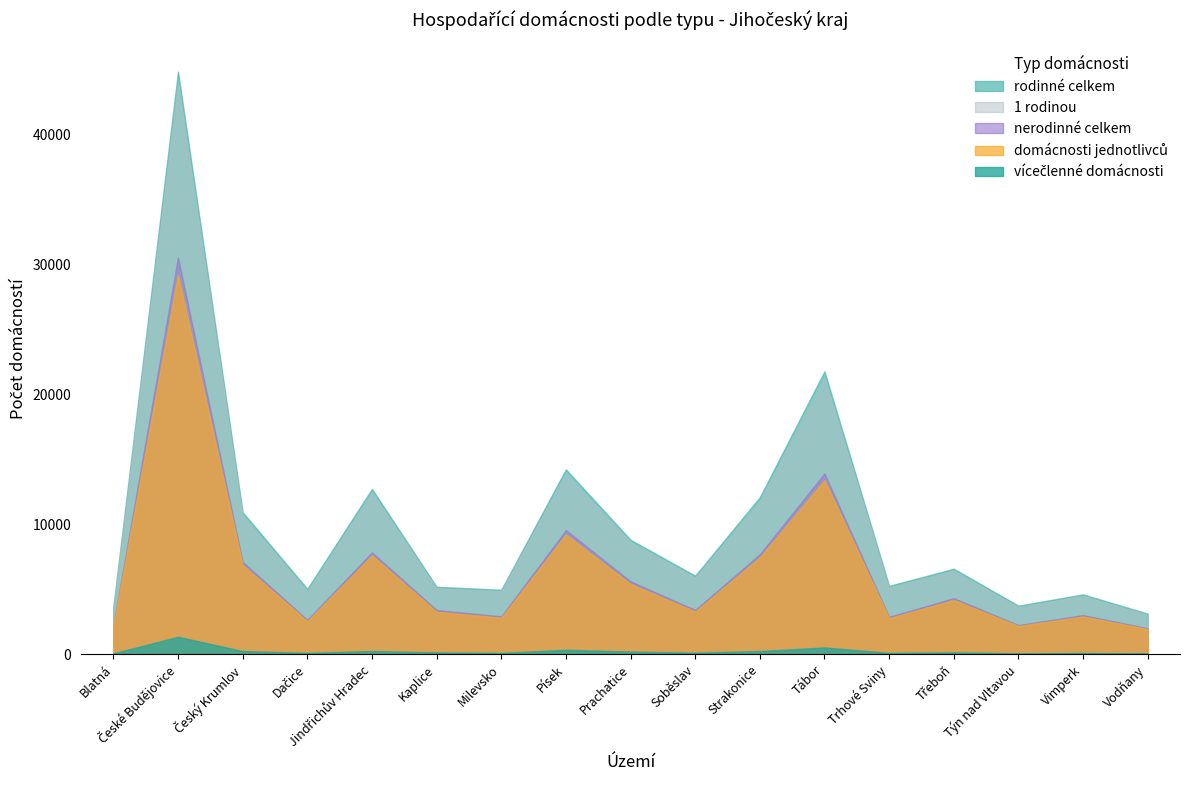

What is the label of the 4th point from the right?

Třeboň